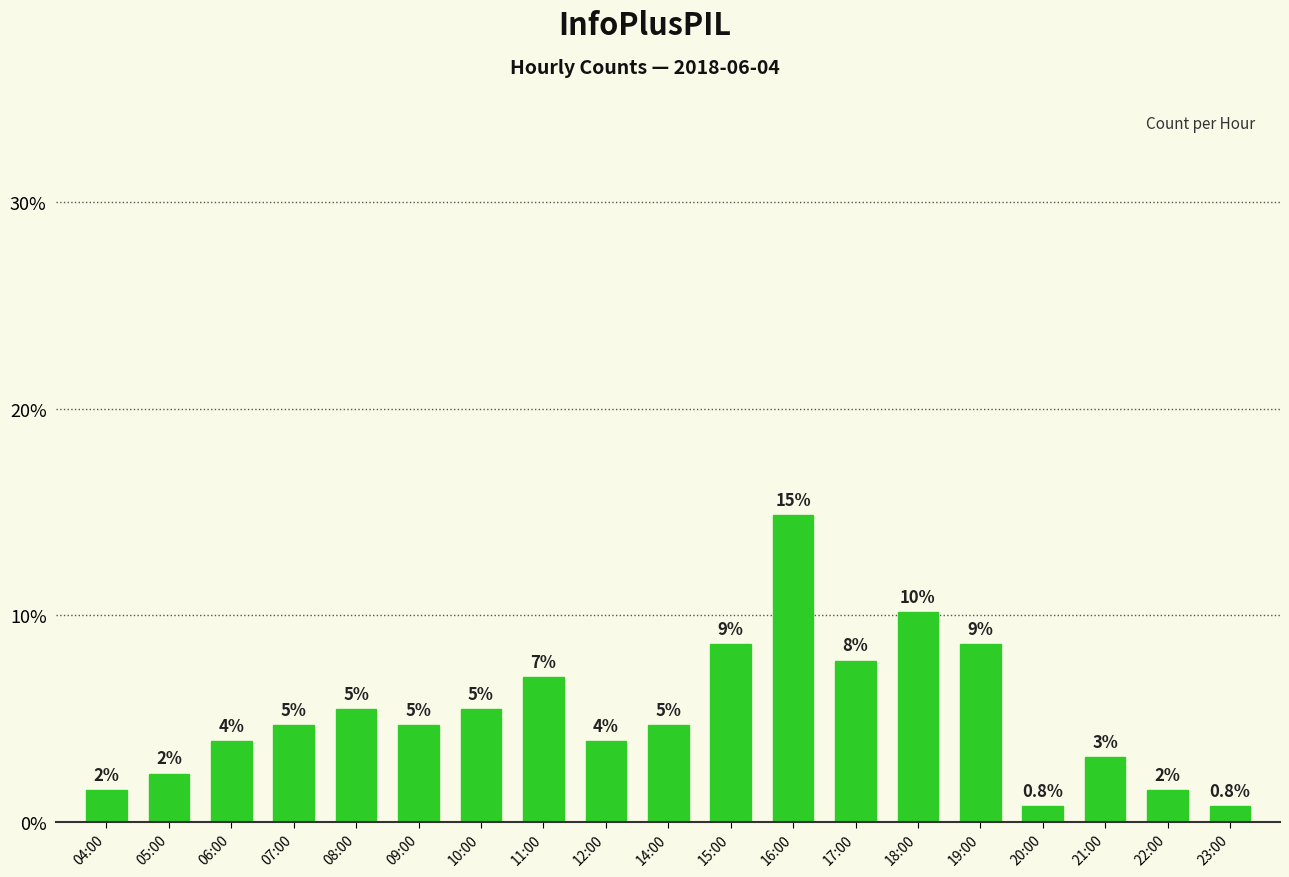

What is the minimum value shown in the chart?

0.8